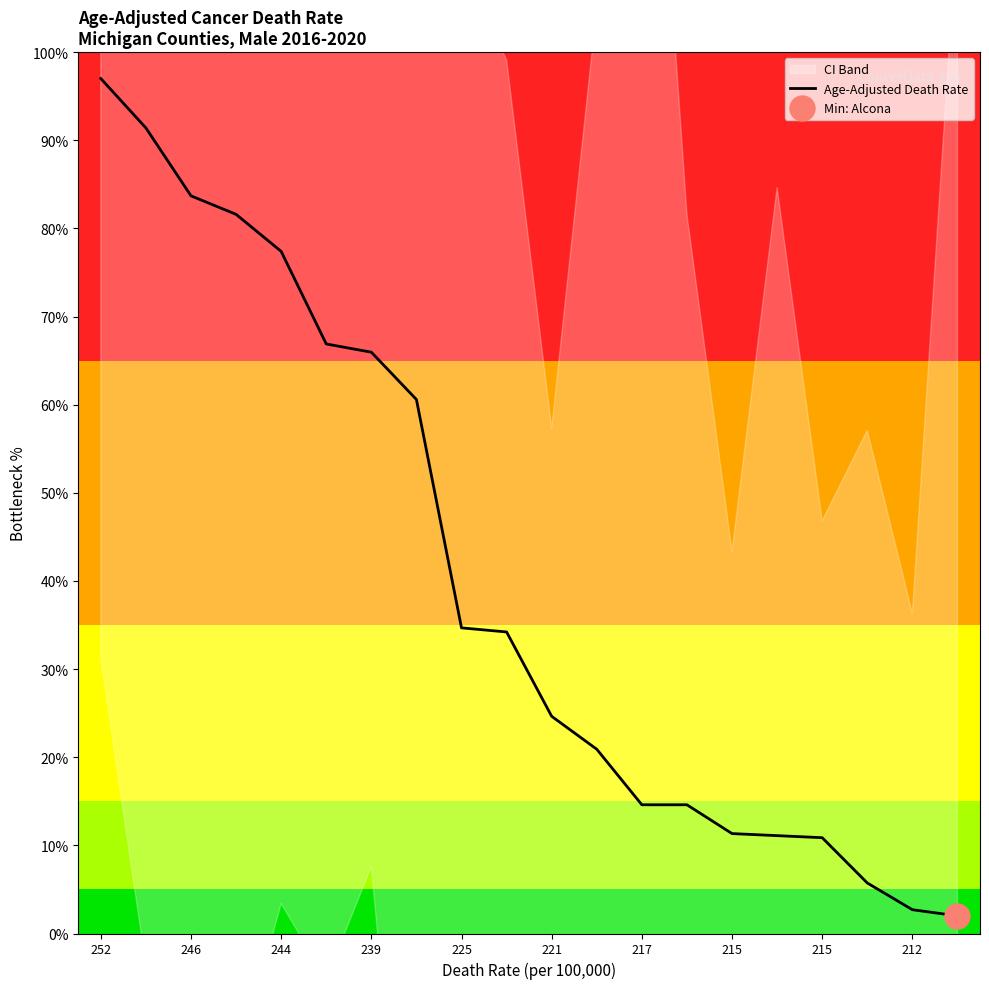

The value at 15 is 18.1. True or false?

False